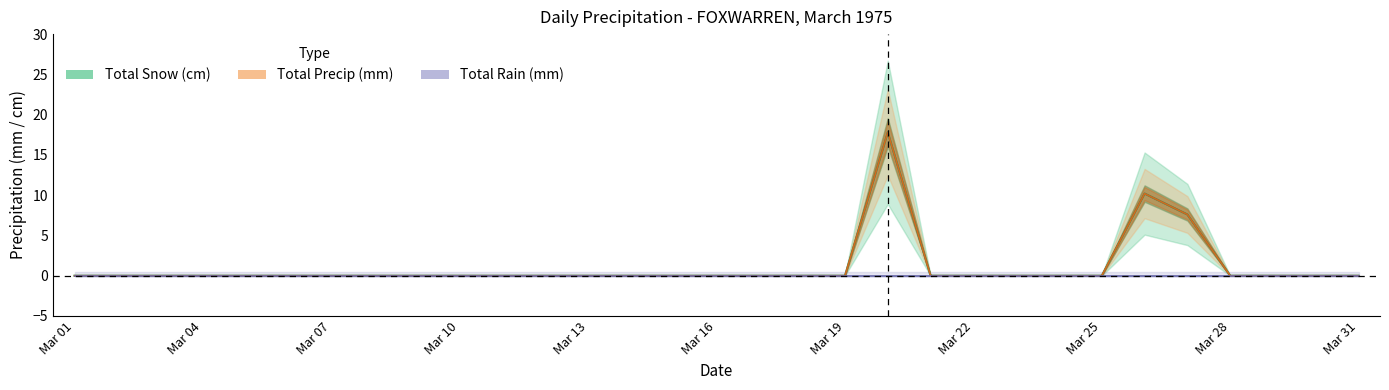

At how many categories does at least one series exceed 12?

1